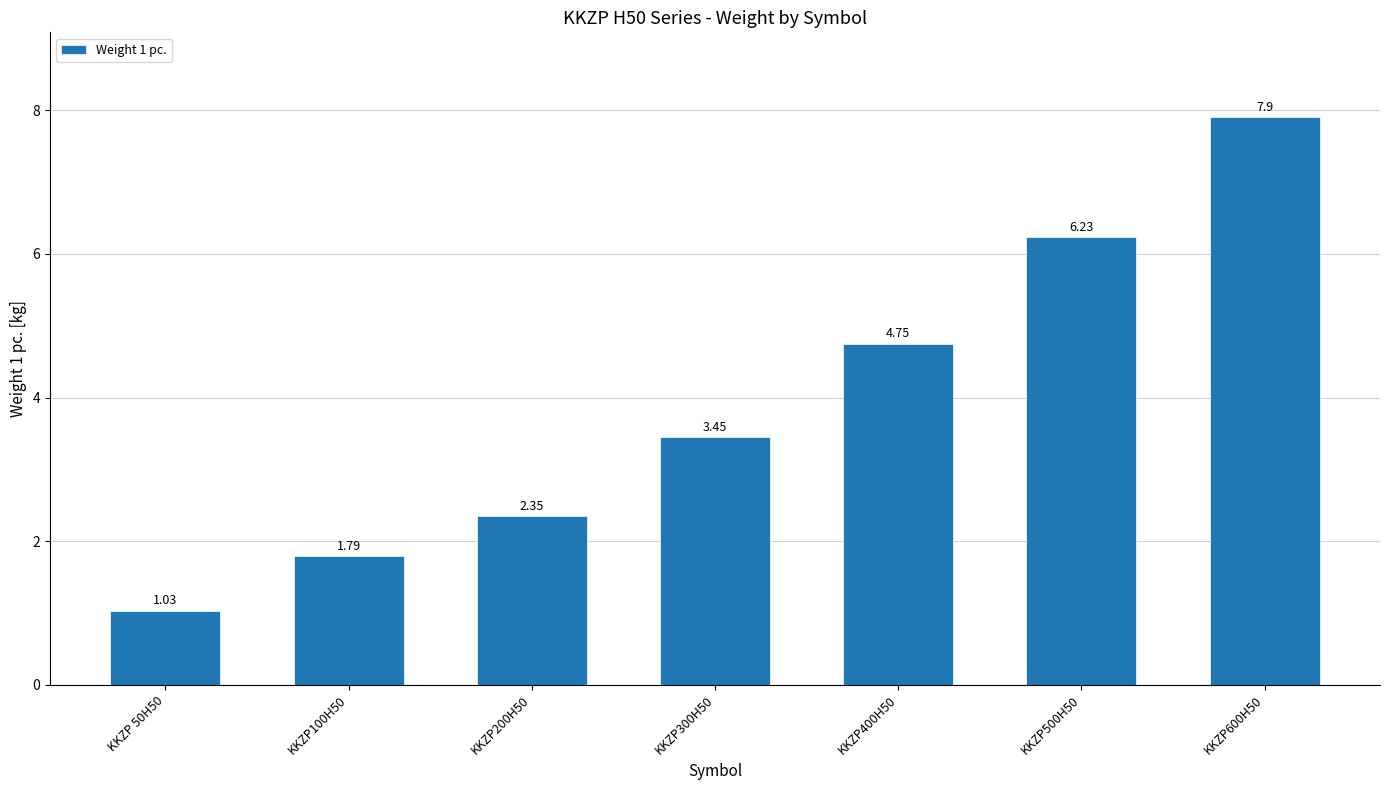

List the labels in order of value, smallest first.

KKZP 50H50, KKZP100H50, KKZP200H50, KKZP300H50, KKZP400H50, KKZP500H50, KKZP600H50